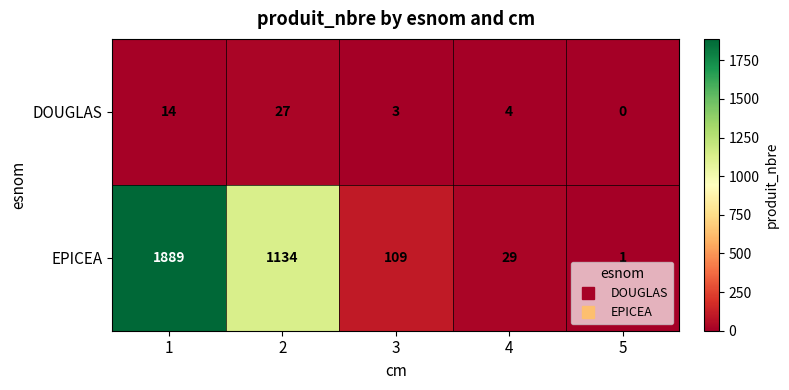

True or false: DOUGLAS has a value of 6 at 4.

False